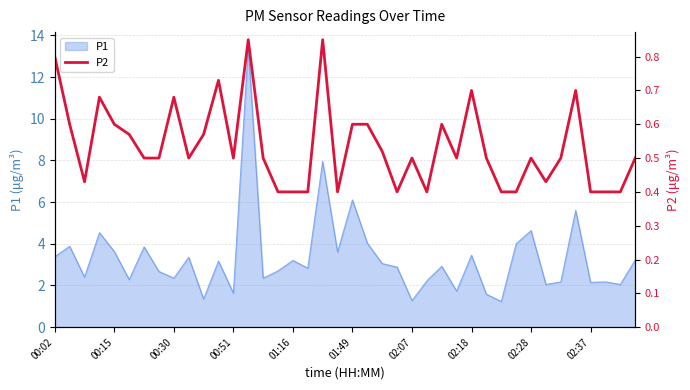

The P1 series shows 3.4 at 00:02. True or false?

True